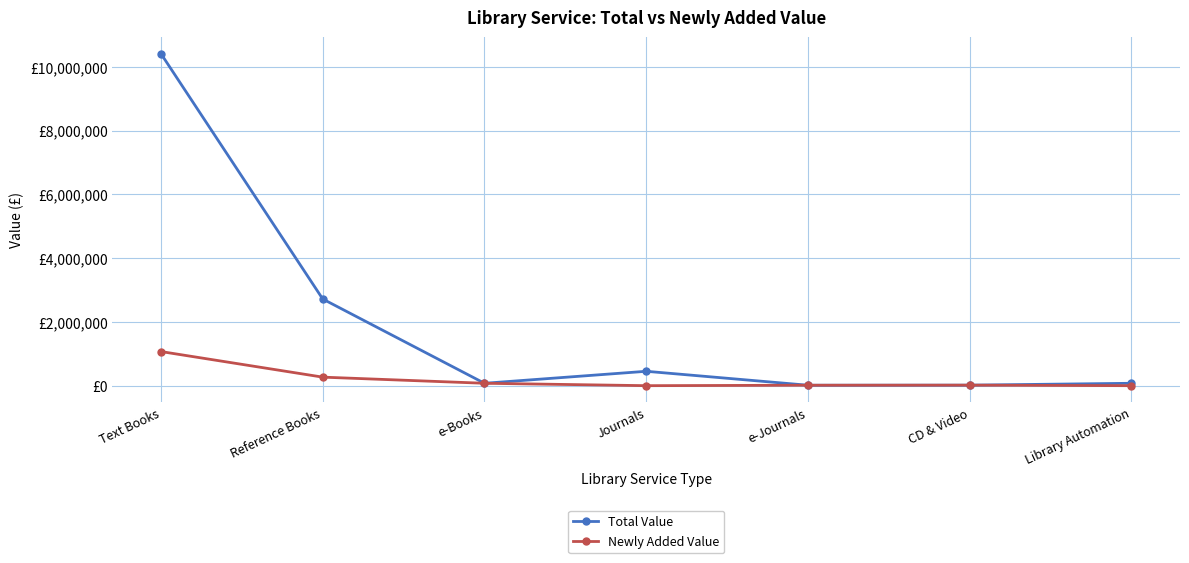

Which has a higher value, Journals or CD & Video?

Journals